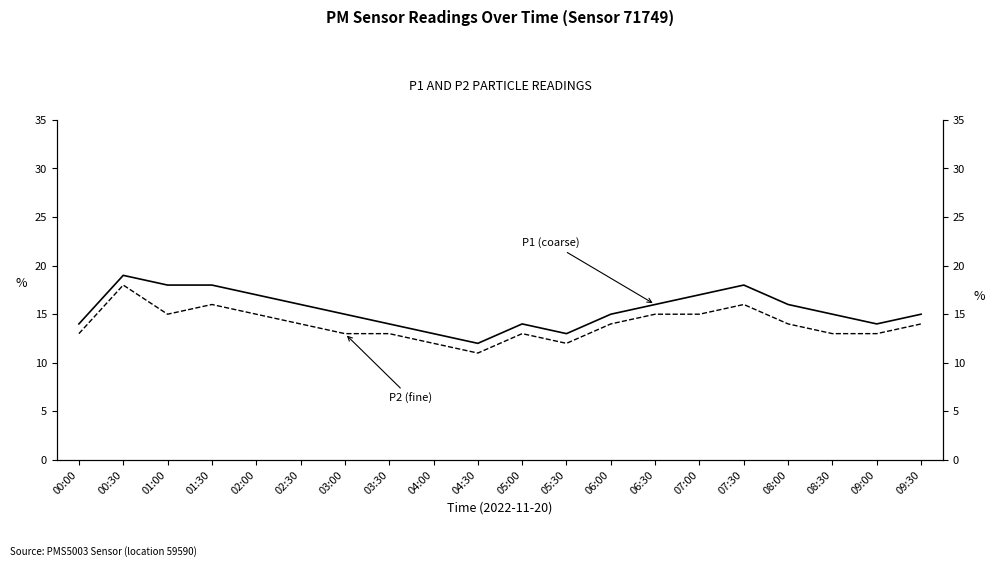

Which category has the highest value in the P2 series?

00:30